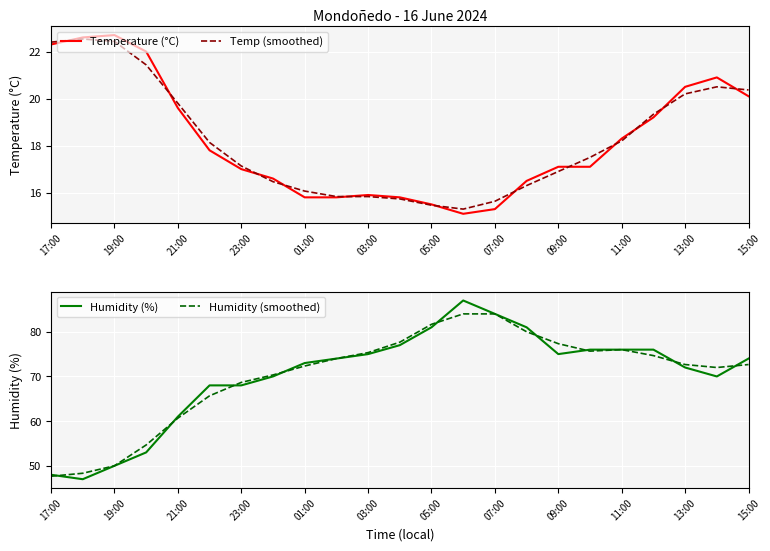

At how many categories does at least one series exceed 61?

18